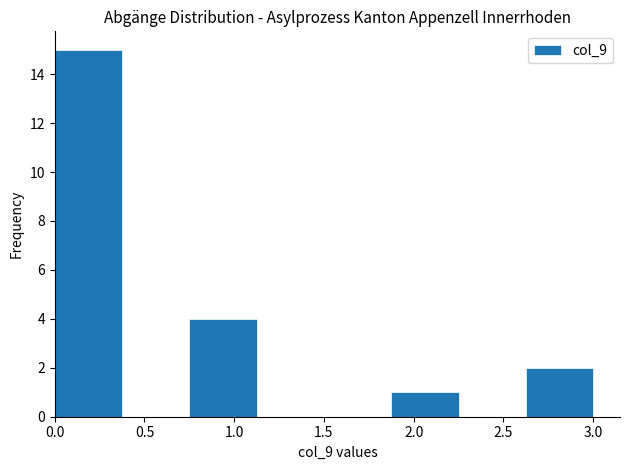

Which range on the x-axis has the tallest bar?

0.000 to 0.375